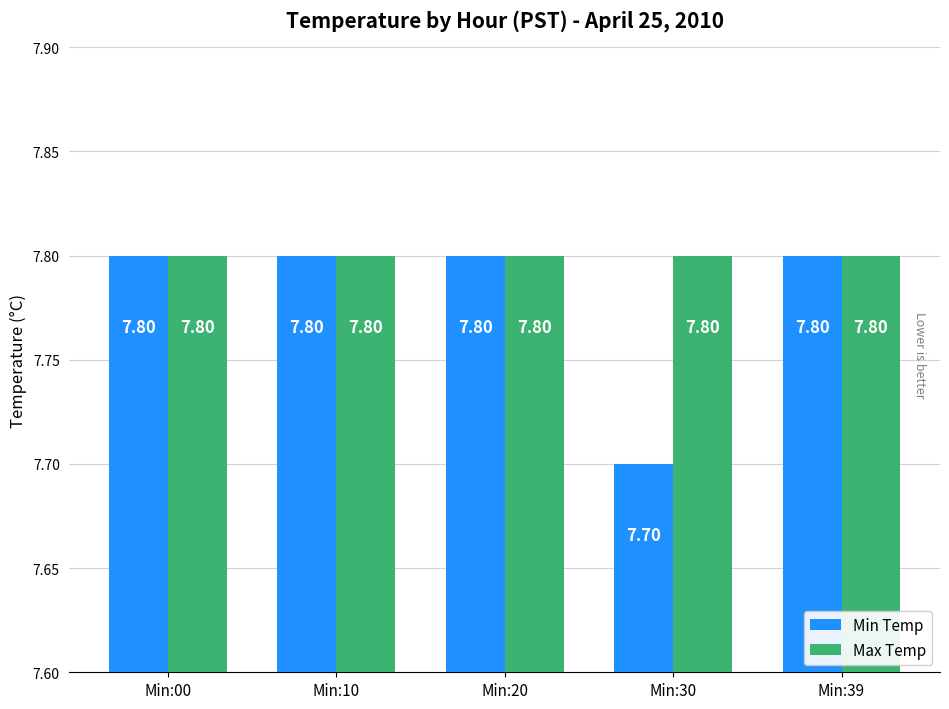

What is the maximum value shown in the chart?

7.8